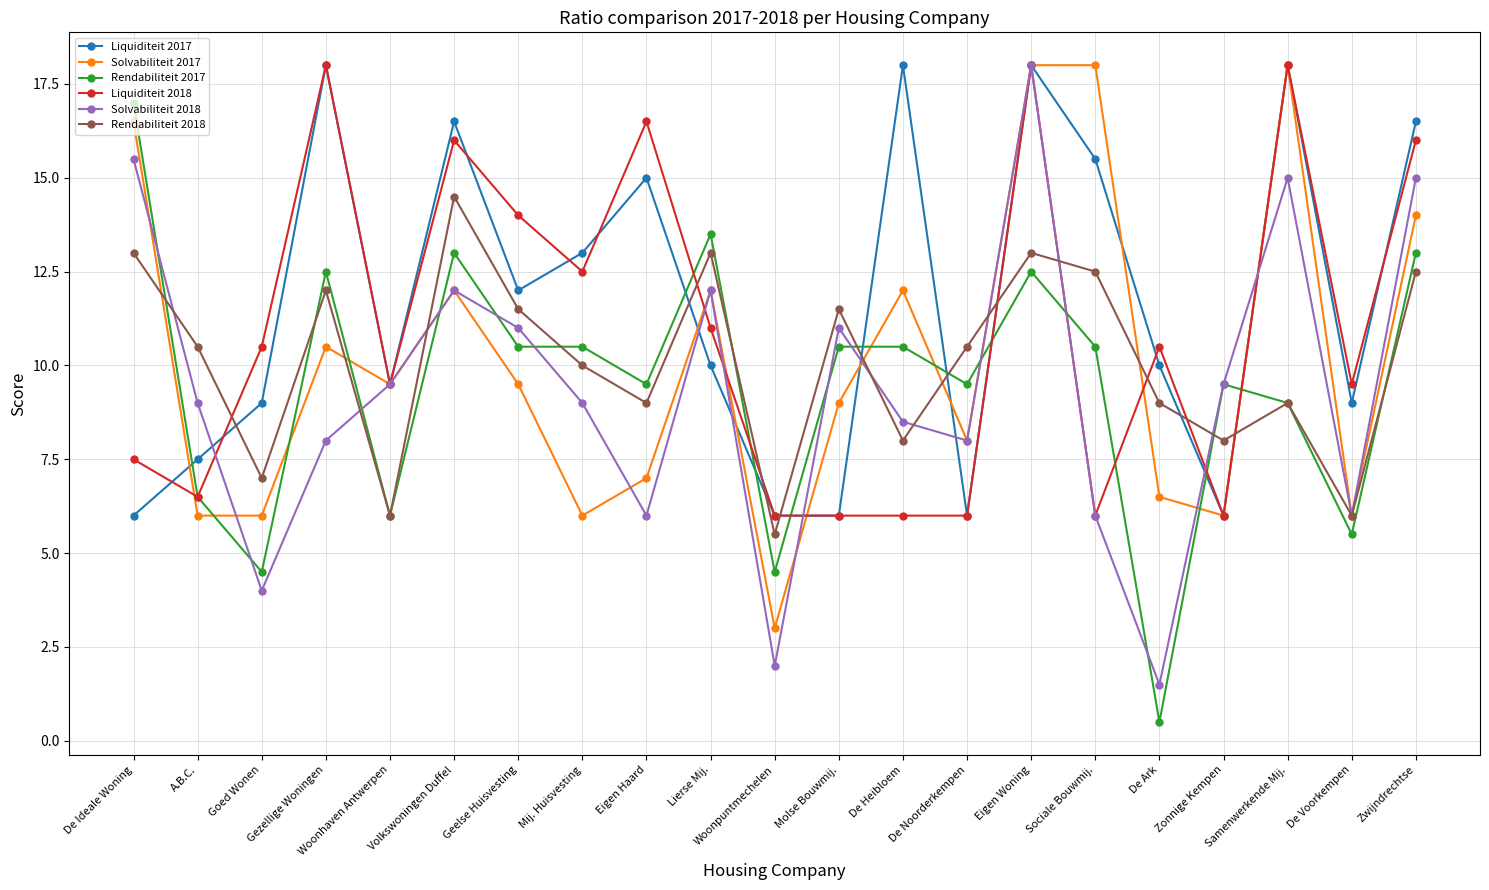

At which category does Rendabiliteit 2018 reach its first local peak?

Gezellige Woningen